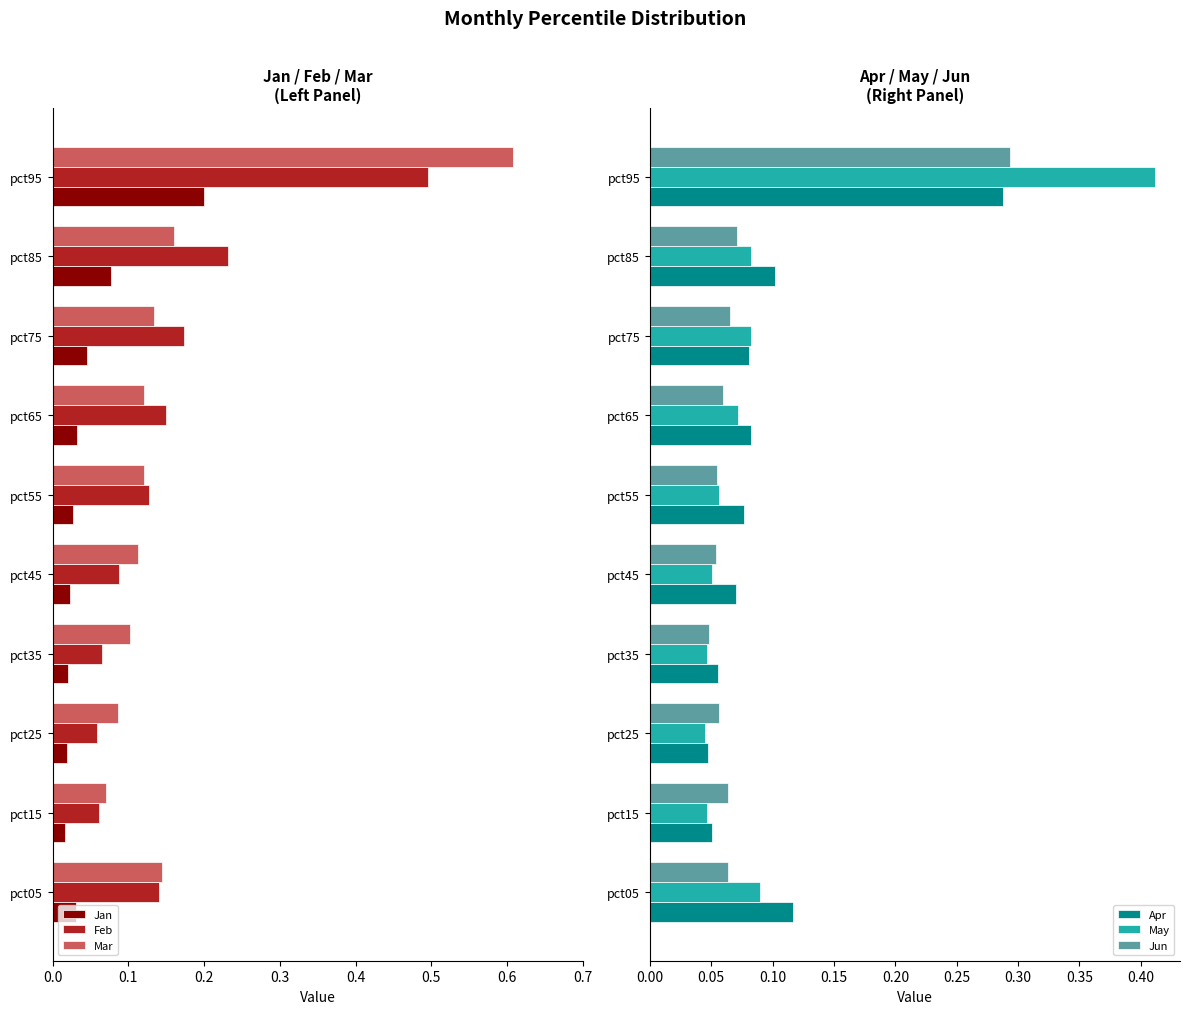

Count the May values in the range 0 to 1.

10